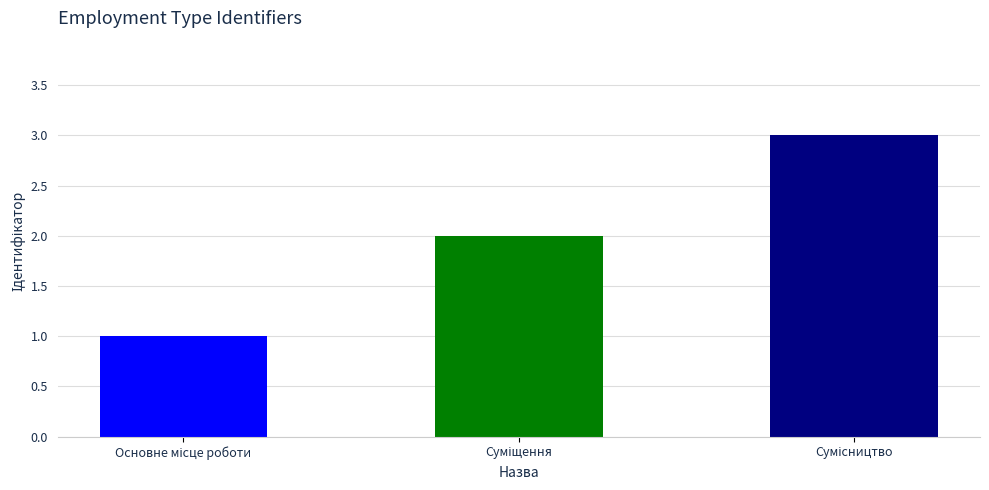

What is the greatest value displayed?

3